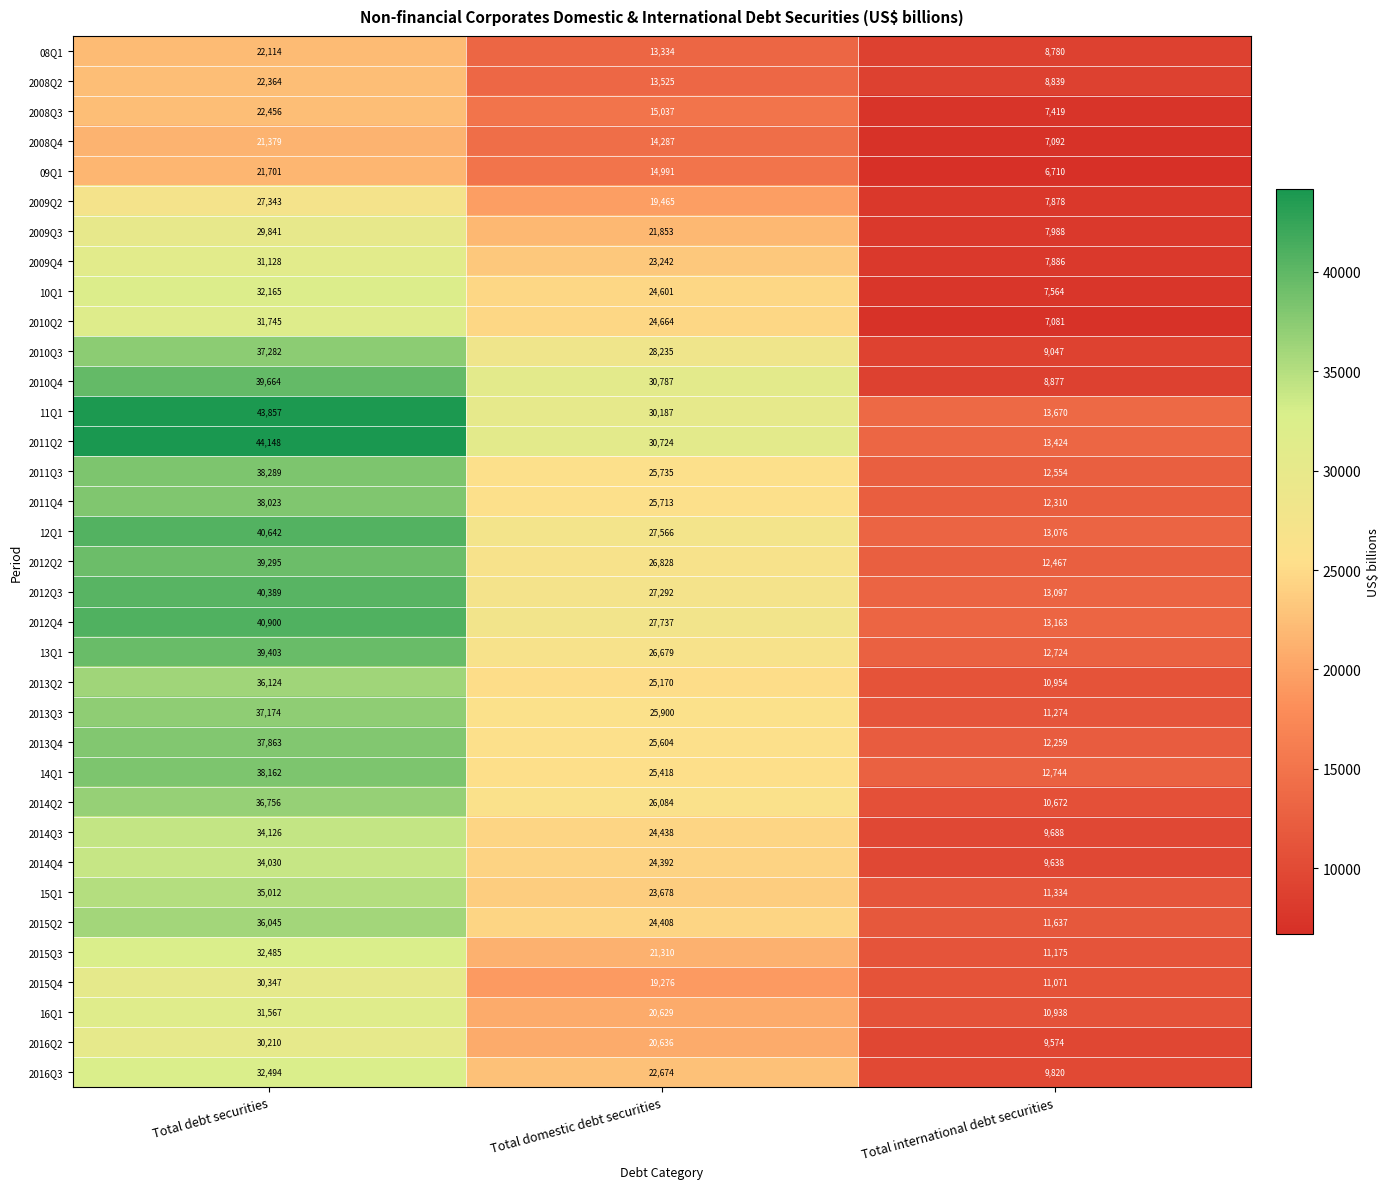

True or false: 08Q1 has a value of 2169 at Total international debt securities.

False